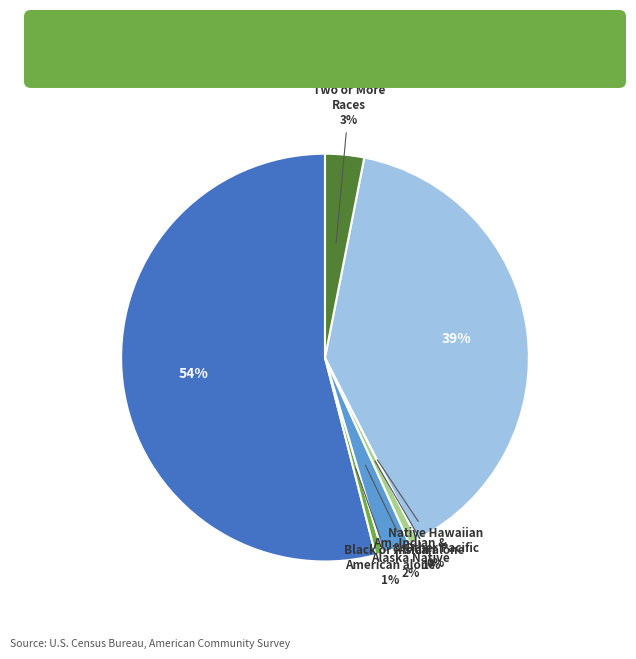

To the nearest percent, what is the difference between the largest and smallest slice percentages?

54%